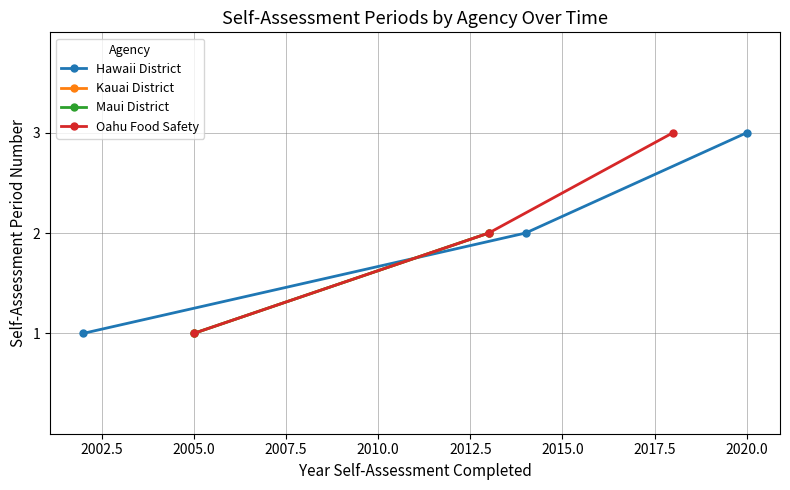

The Oahu Food Safety series shows 4 at 2013. True or false?

False